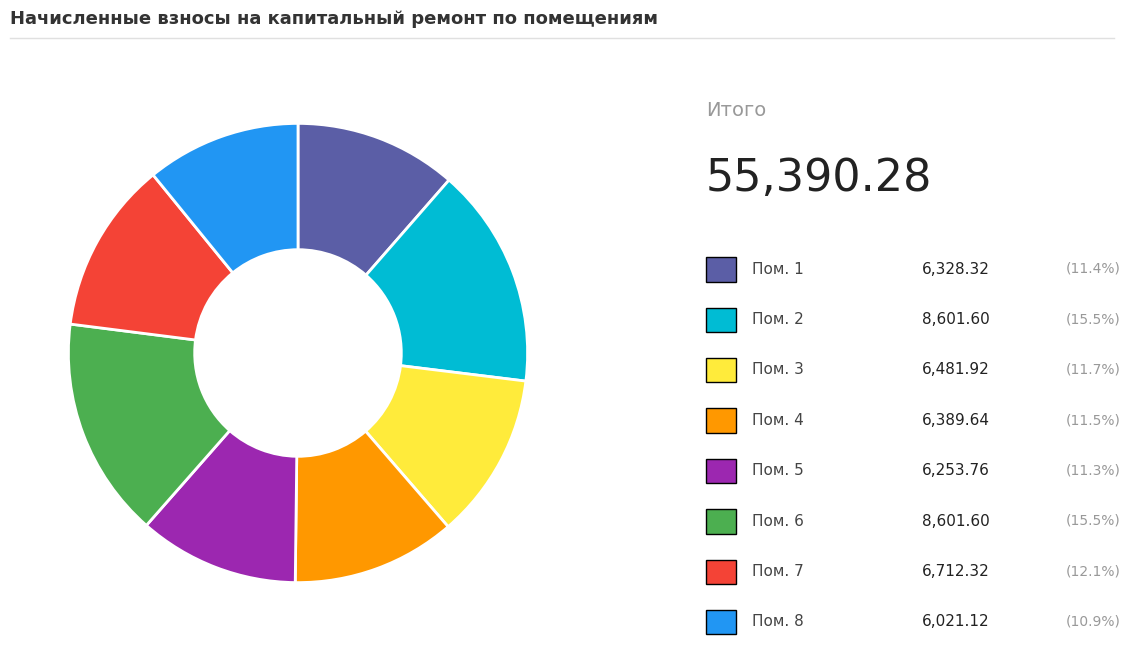

Is there any slice that represents more than half of the pie?

No